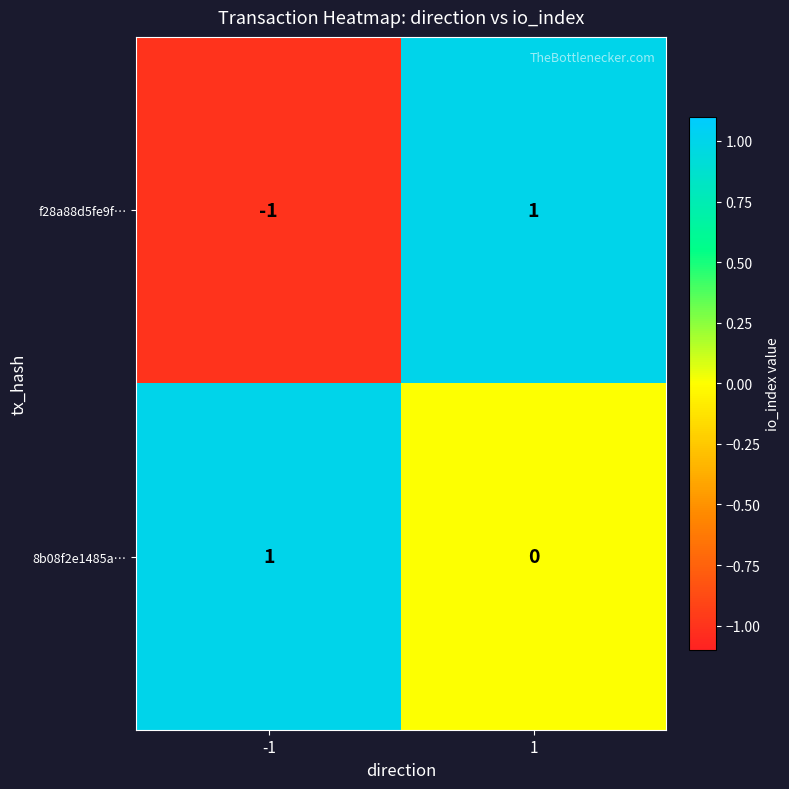

Rank the series at -1 from highest to lowest value.

8b08f2e1485a…, f28a88d5fe9f…